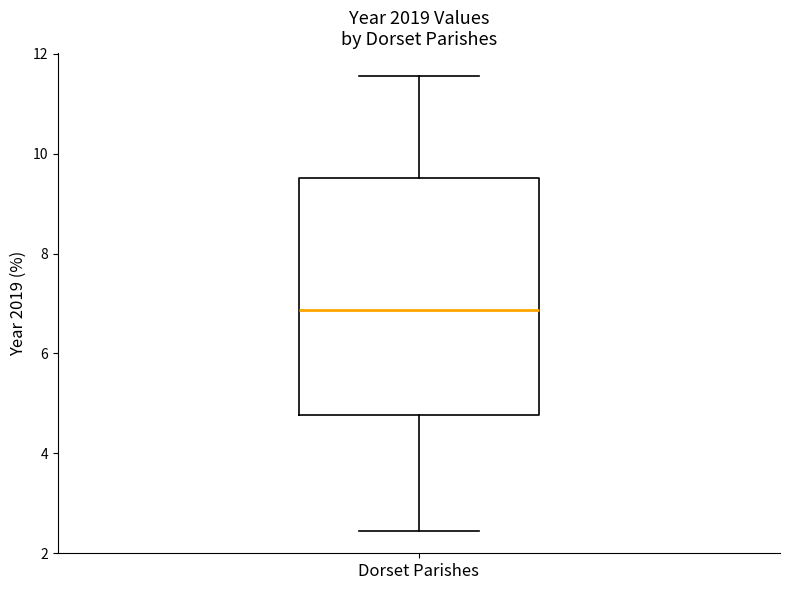

Read this box plot against the y-axis: the position of the median line, the range covered by the box, and the ends of both whiskers. The values are not printed on the chart, so give them approximately, as read against the axis.

median 6.8, box 4.8 to 9.6, whiskers 2.4 to 11.6